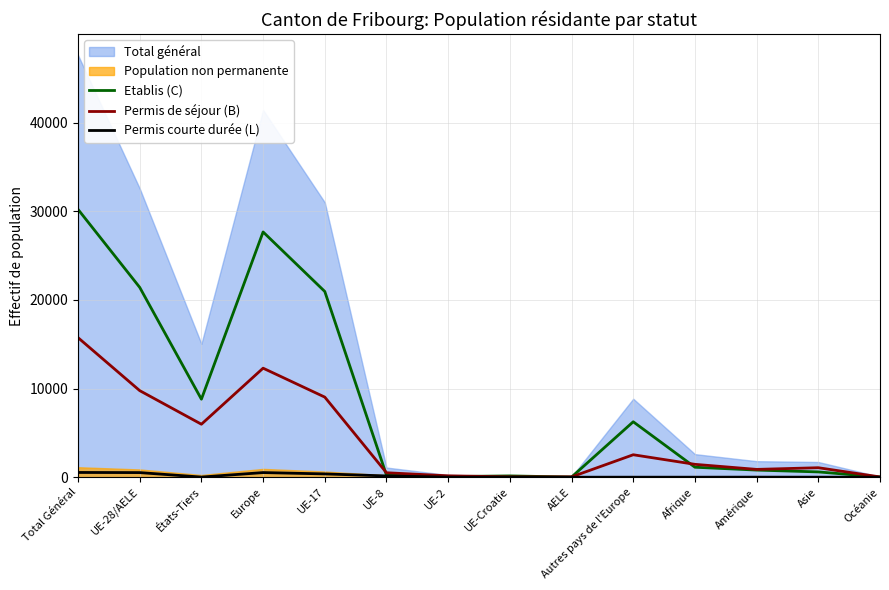

Is the value of Permis courte durée (L) at UE-2 greater than the value of Permis de séjour (B) at Europe?

No